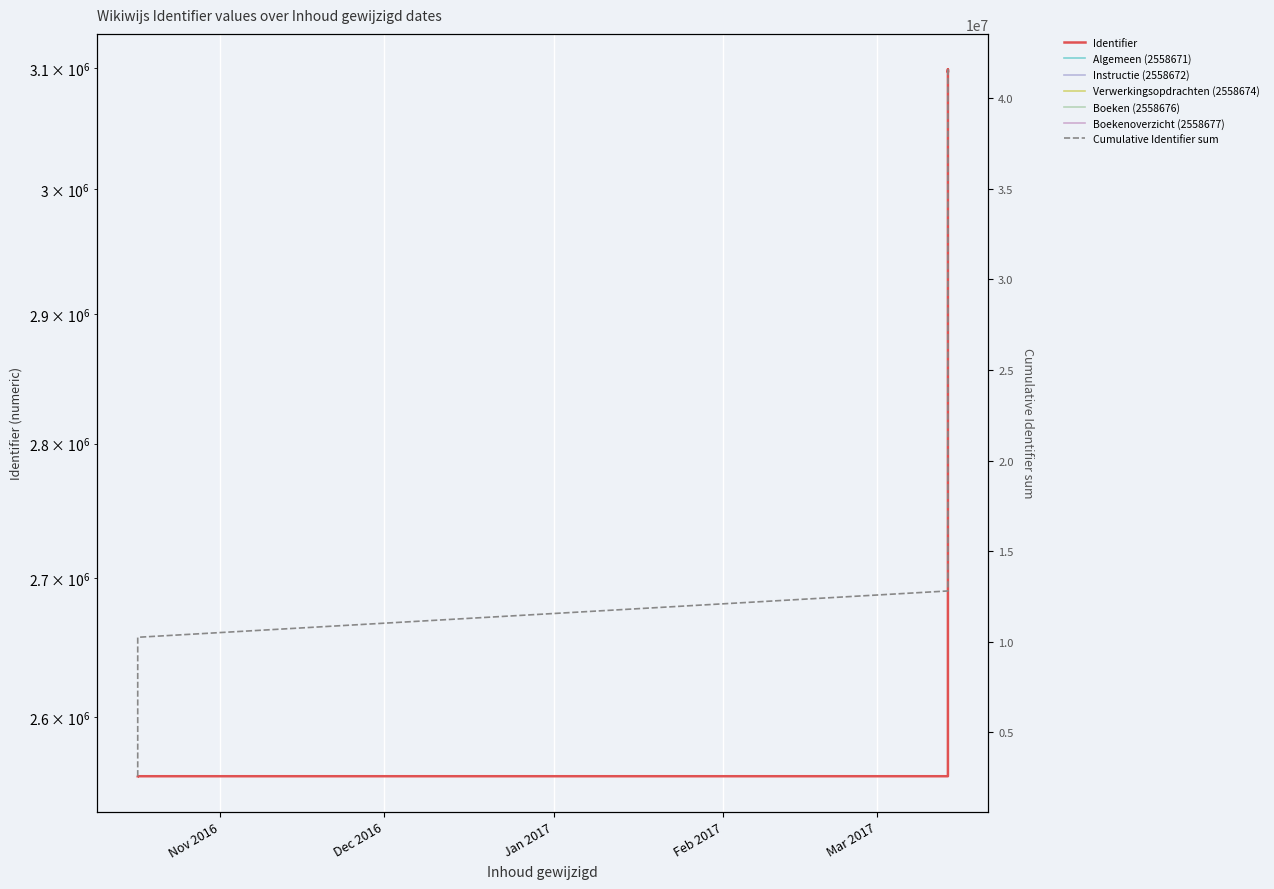

What is the value of the 2nd point from the left?

2558671